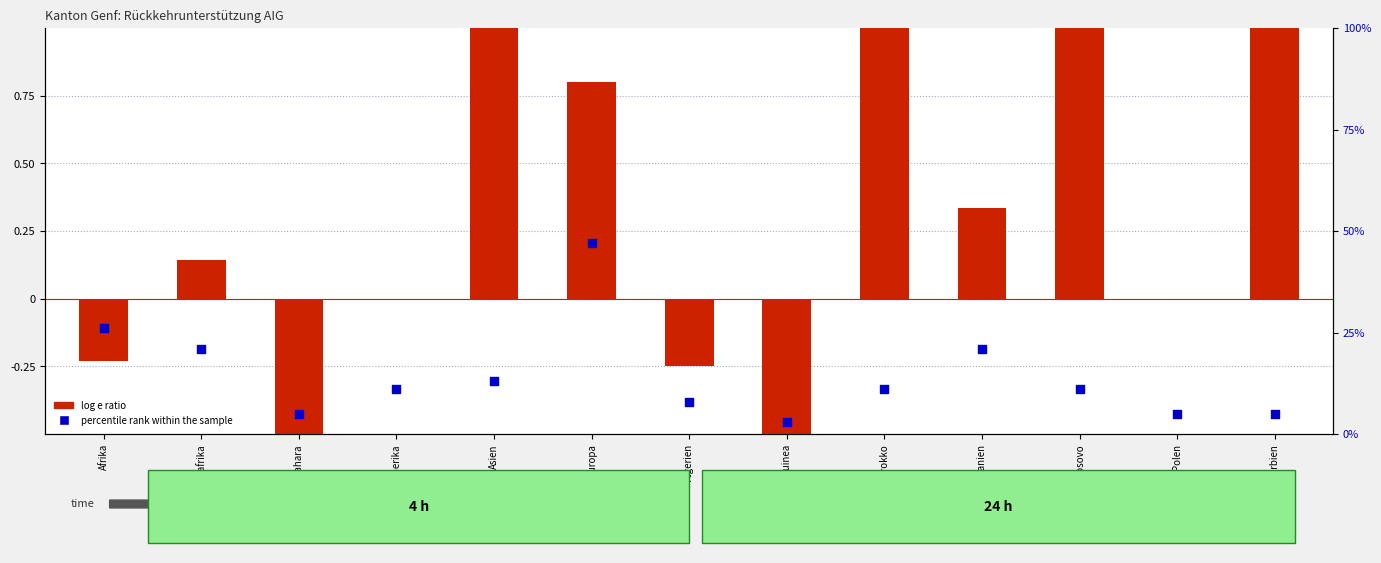

Which series has the largest Y range (max minus min)?

log e ratio